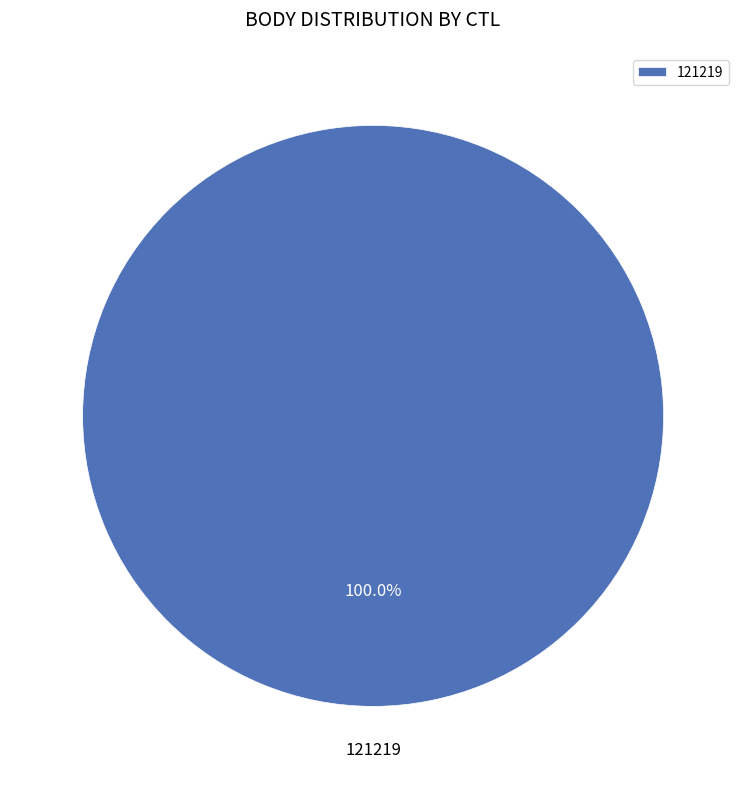

To the nearest percent, what portion does 121219 represent?

100%